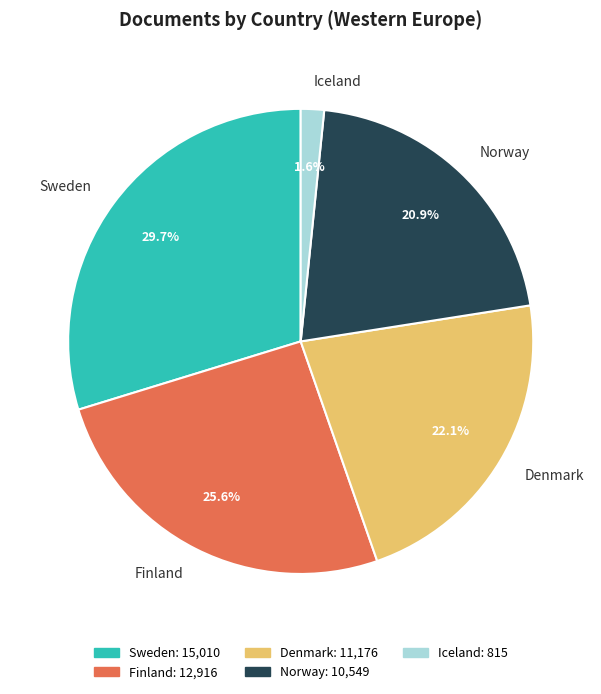

Does Norway represent more than half of the total?

No